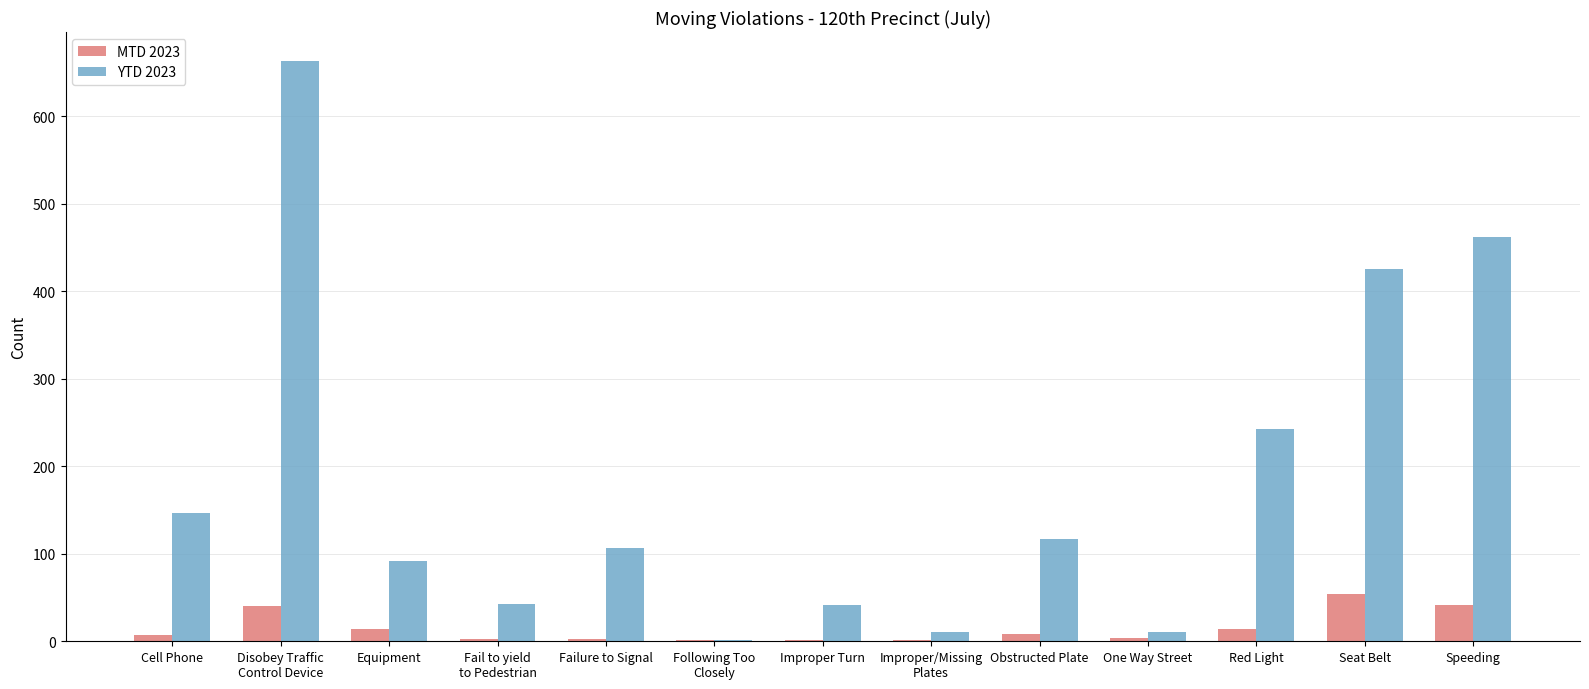

What is the highest value of the YTD 2023 series?

663